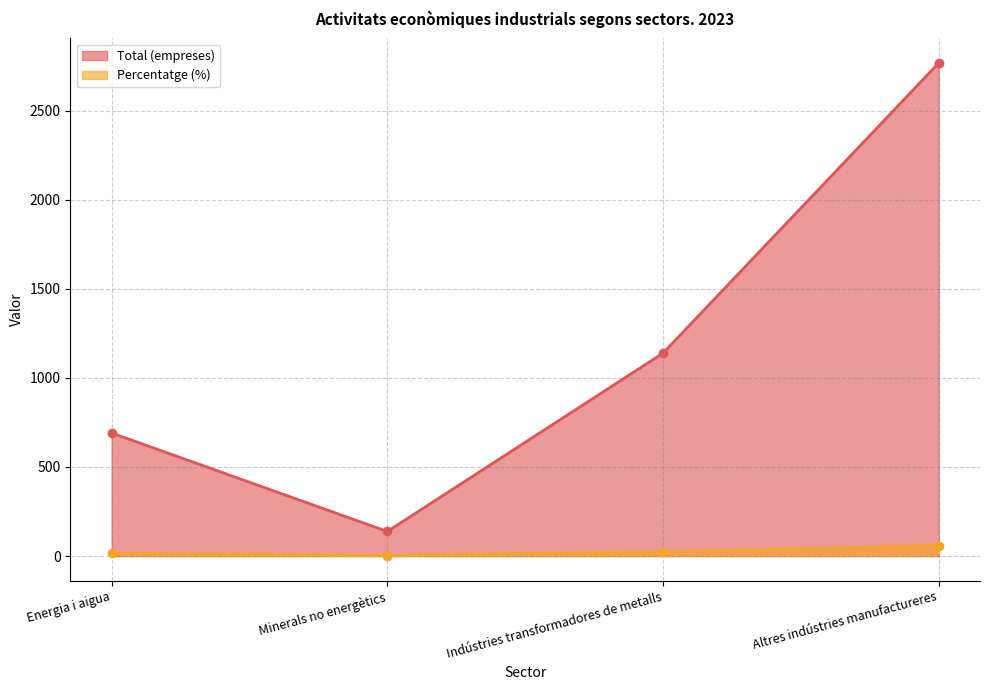

At how many categories does at least one series exceed 2414?

1